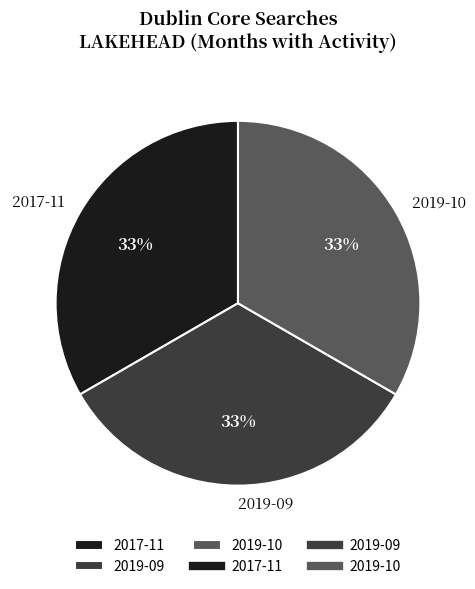

Does 2017-11 account for over 50% of the chart?

No